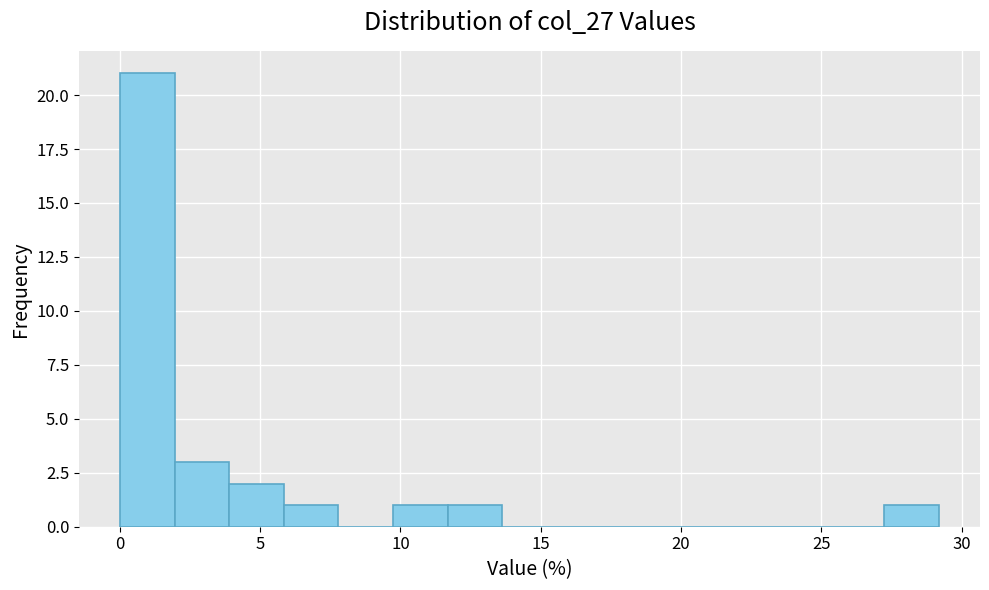

Read against the x-axis, roughly where is the centre of the tallest bar?

1.0